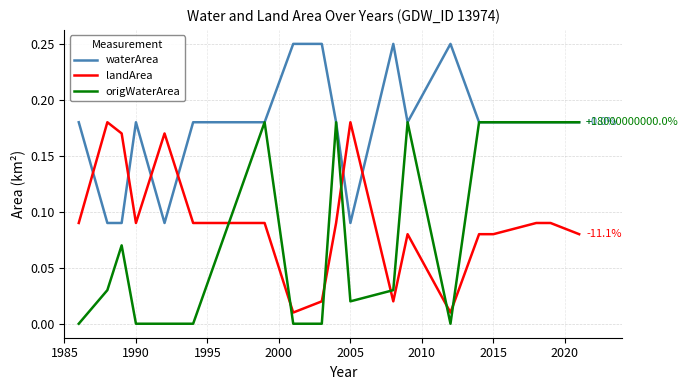

After their last crossing, which series has the higher values: landArea or waterArea?

waterArea